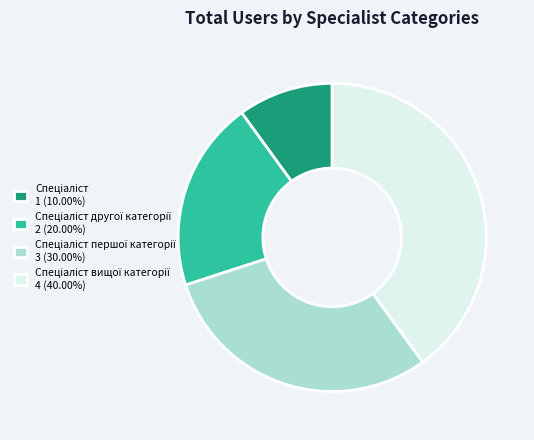

Is there a majority slice in this chart?

No